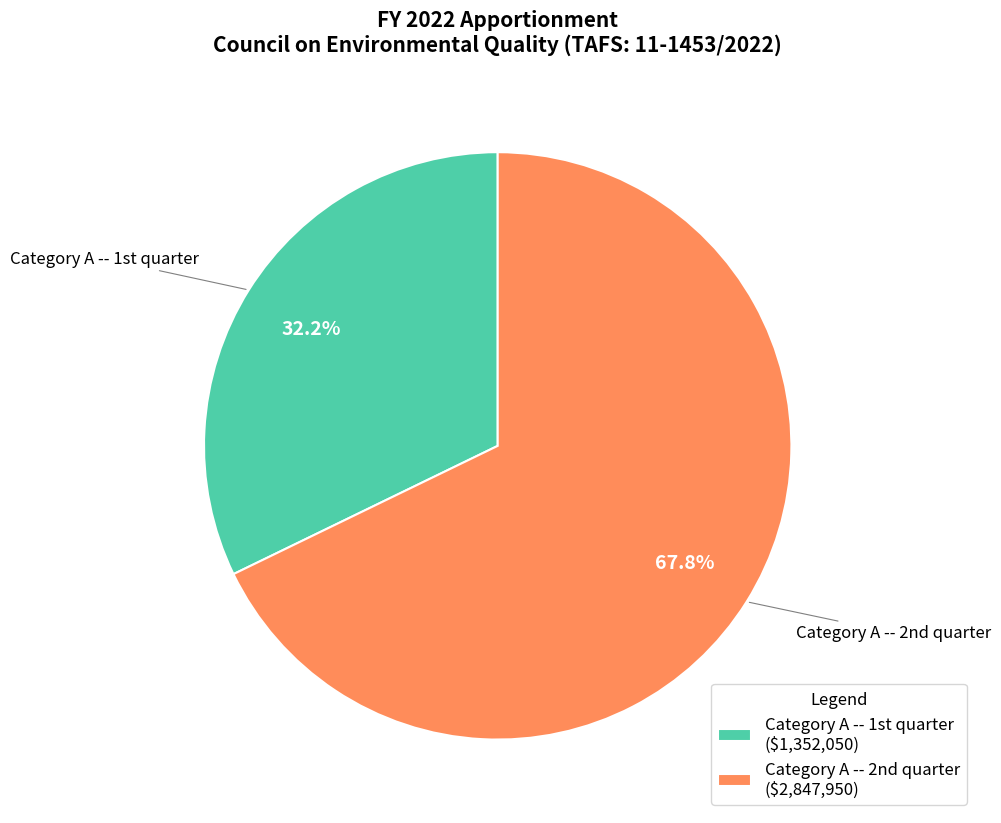

How many segments does this pie chart have?

2